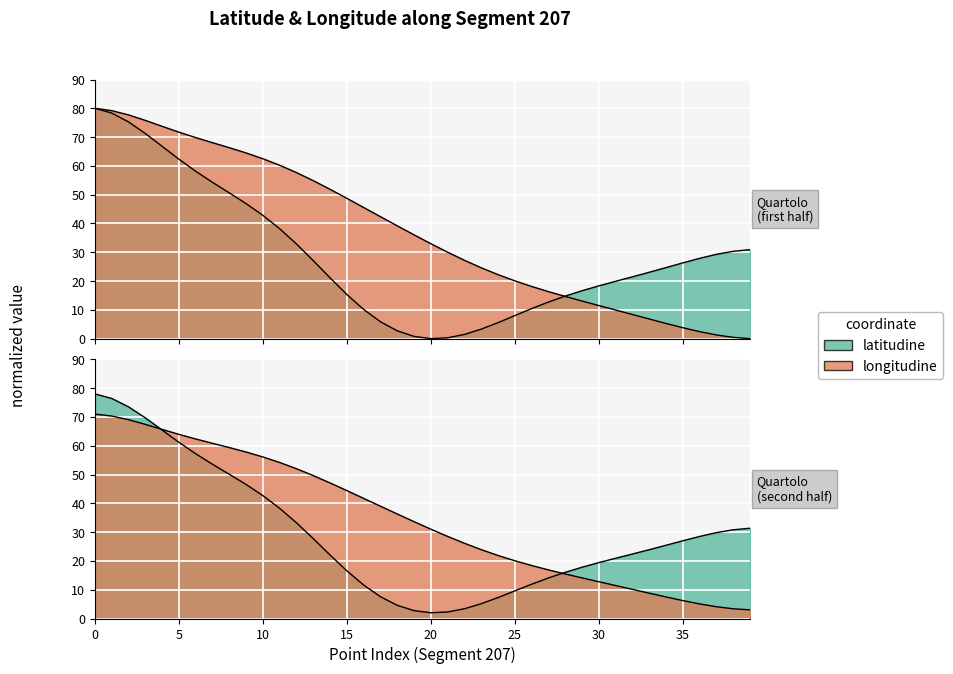

Which category has the lowest value across all series?

20